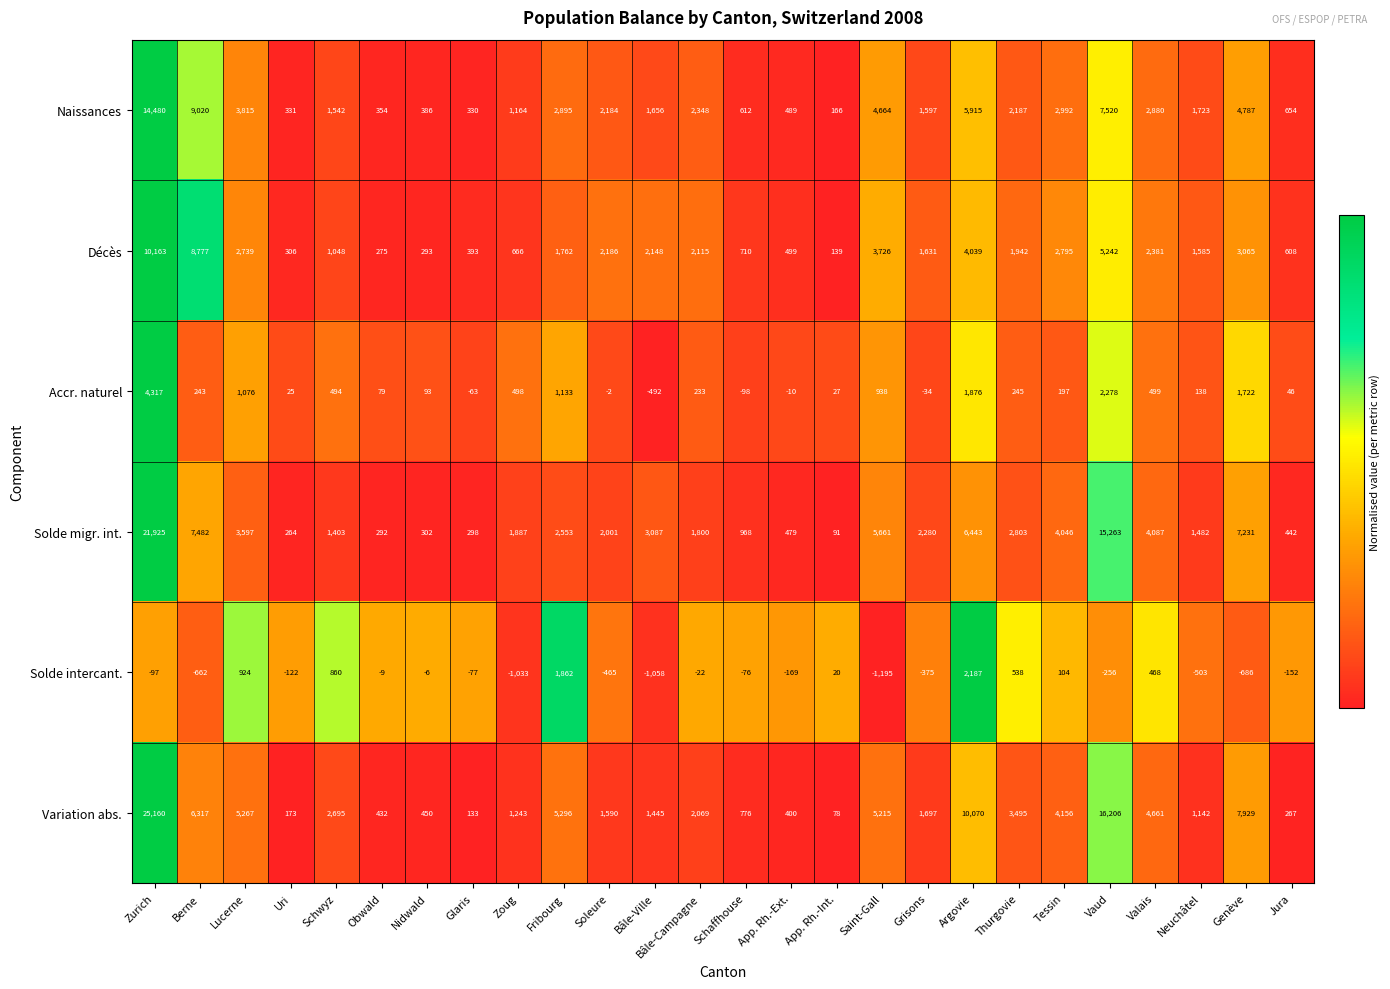

What is the difference between the highest and lowest values at Glaris?

470